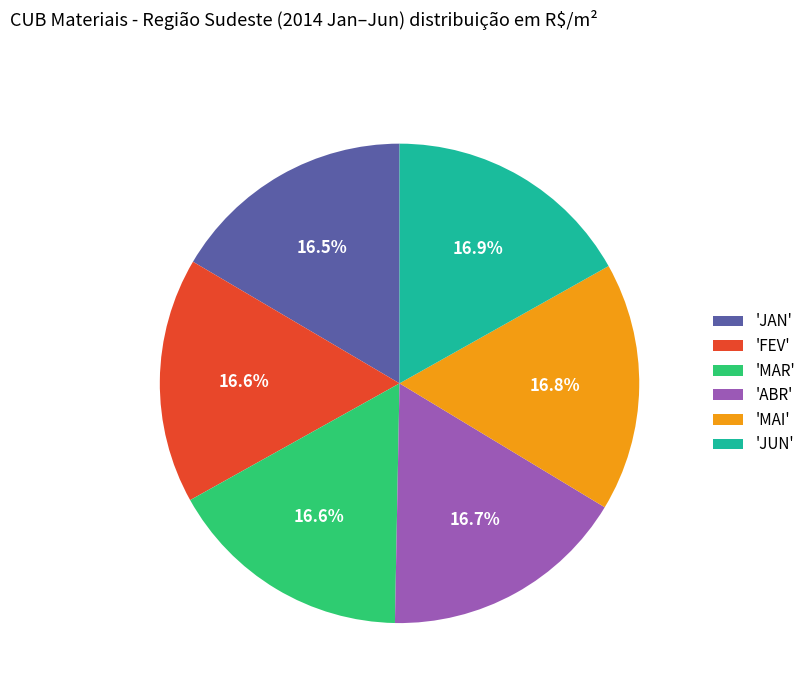

Is there any slice that represents more than half of the pie?

No